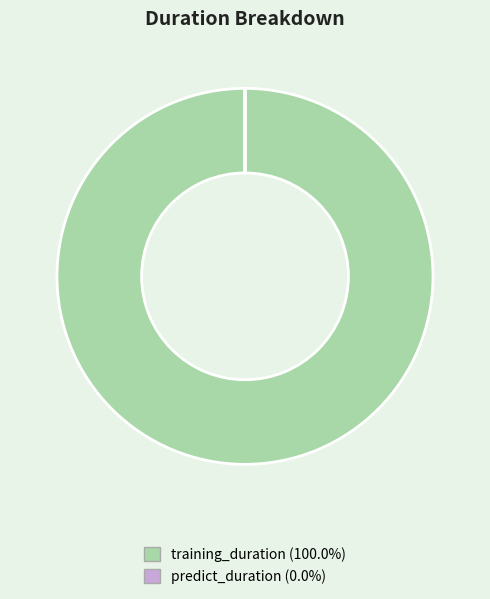

Which slice is the largest?

training_duration